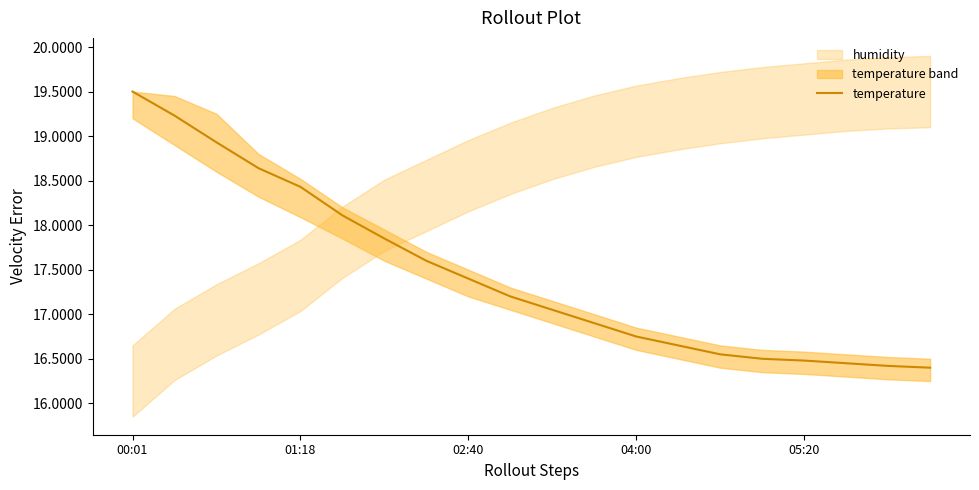

The value of temperature at 00:01 is 19.5. True or false?

True